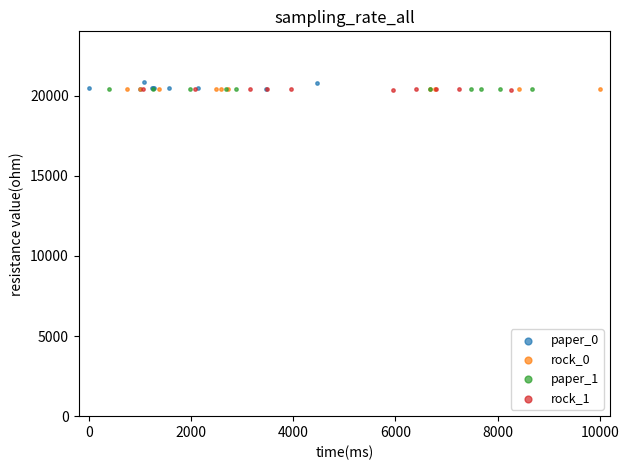

Which series has the largest Y range (max minus min)?

paper_0